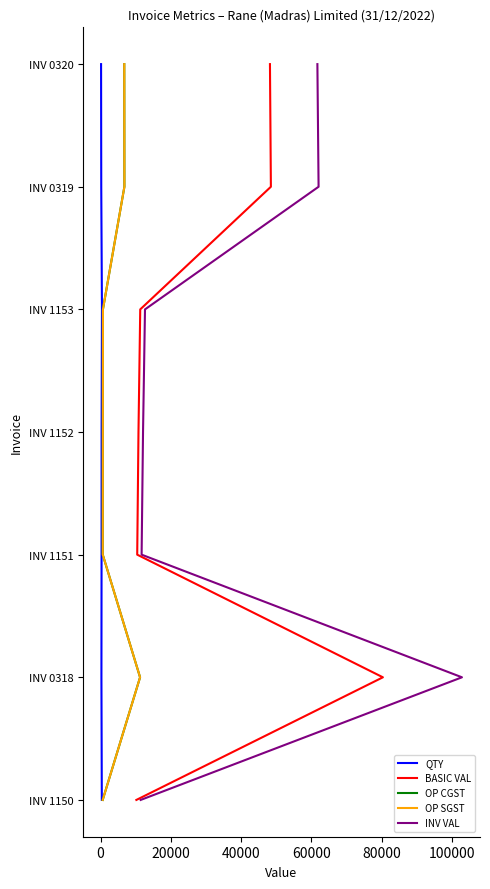

Which has a higher value, 40000 or 20000?

40000